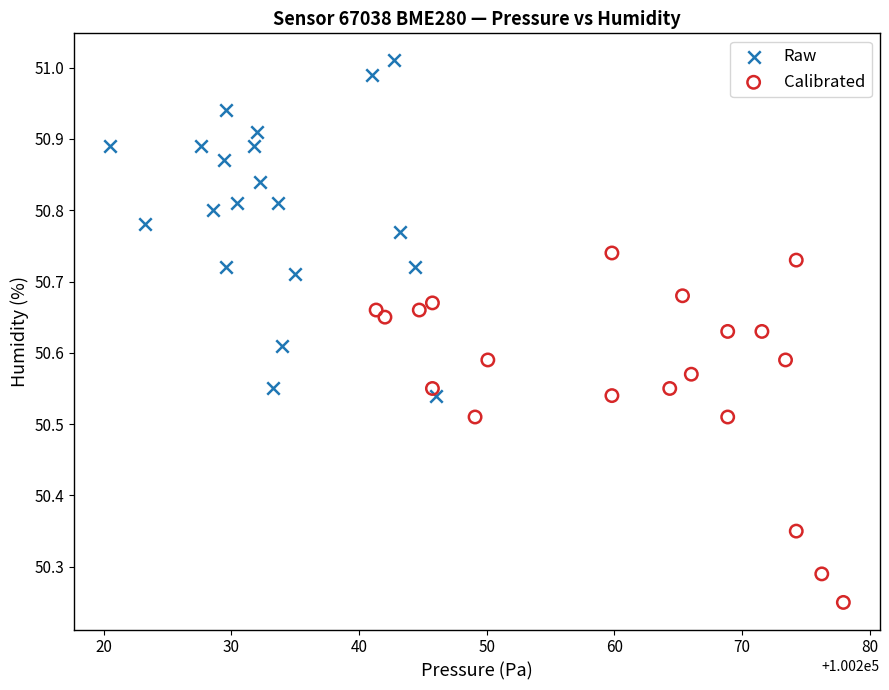

Which series reaches the maximum Y coordinate?

Raw